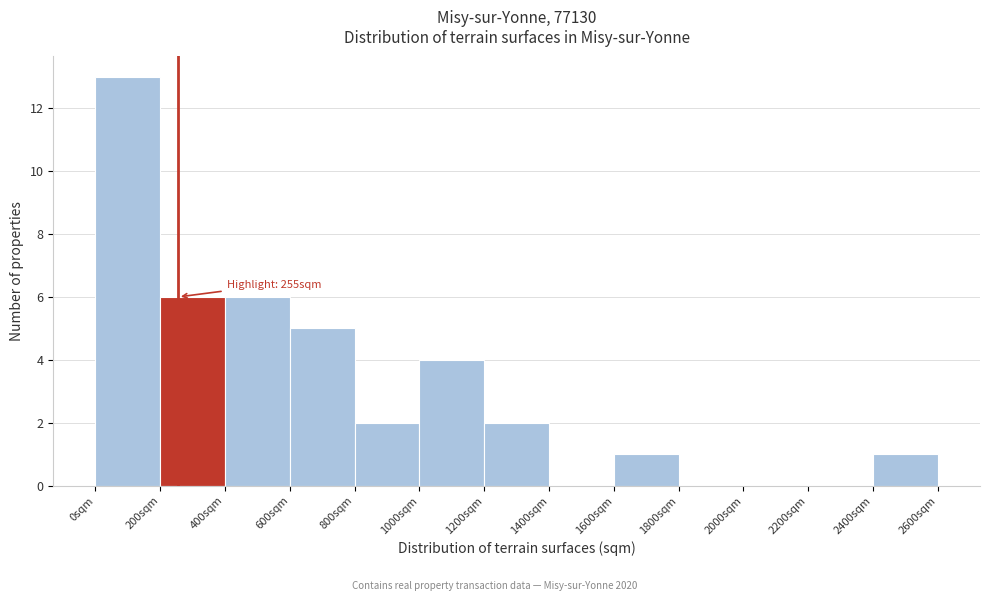

Which range on the x-axis has the tallest bar?

0 to 200